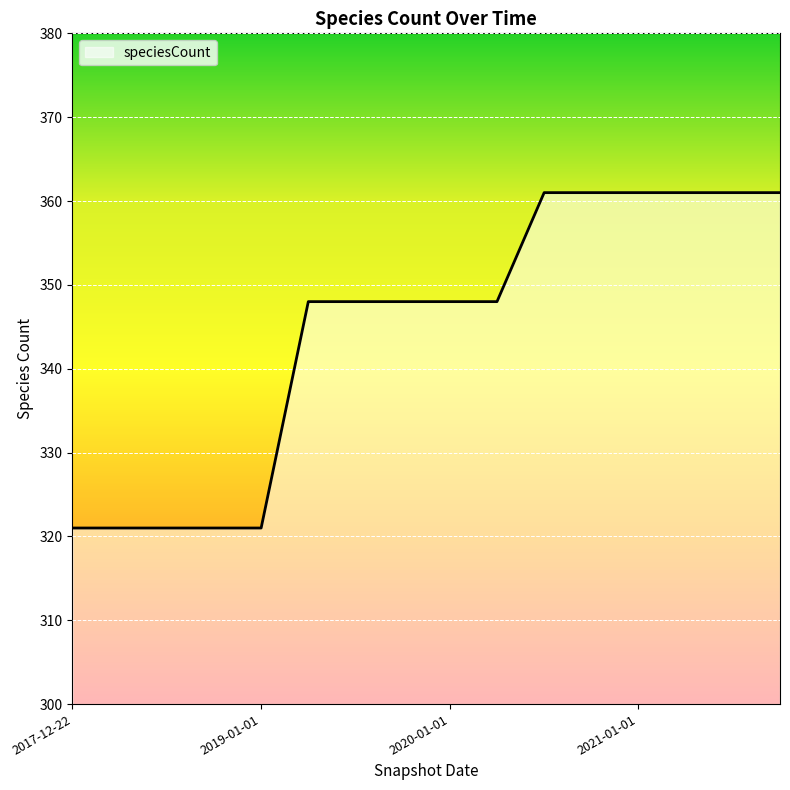

What is the minimum value shown in the chart?

321